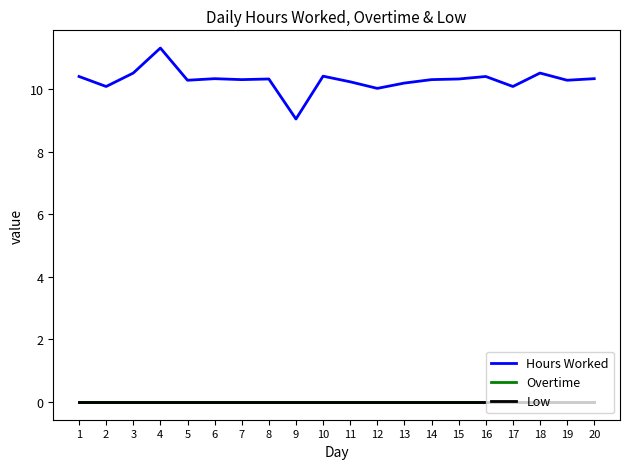

Is this an area chart (filled region under the line)?

No